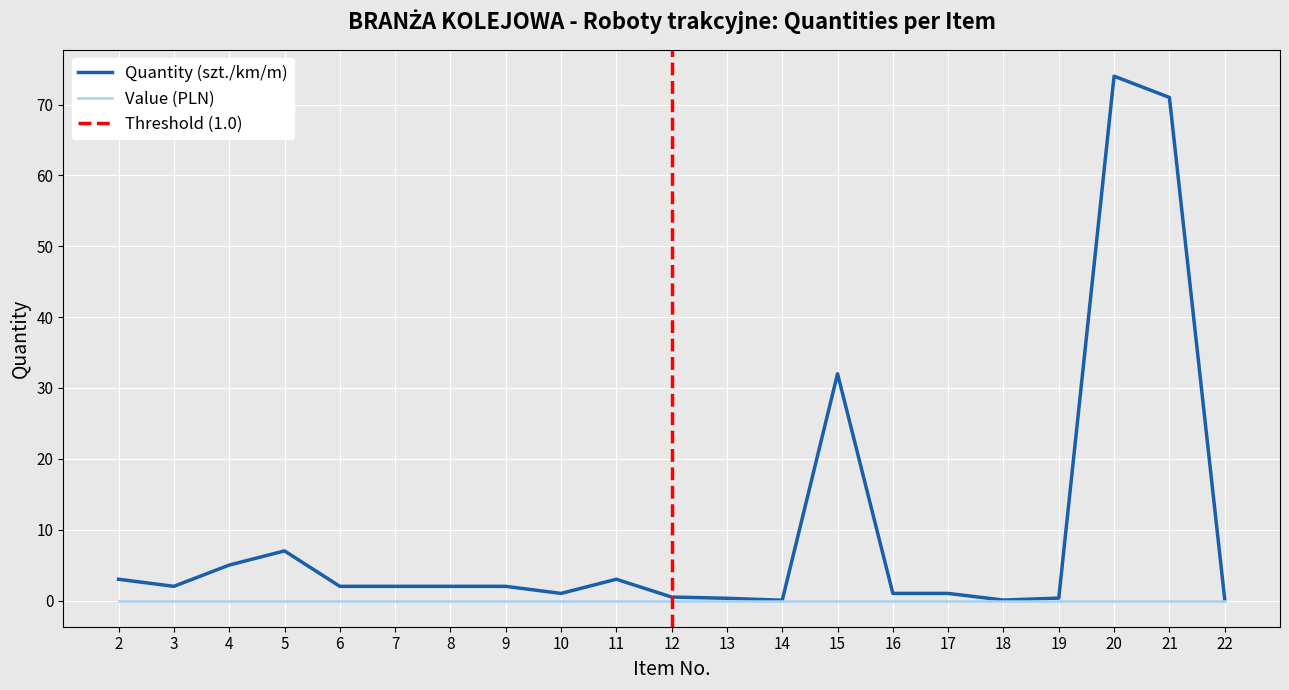

The chart shows a value of 1.0 at 16. True or false?

True